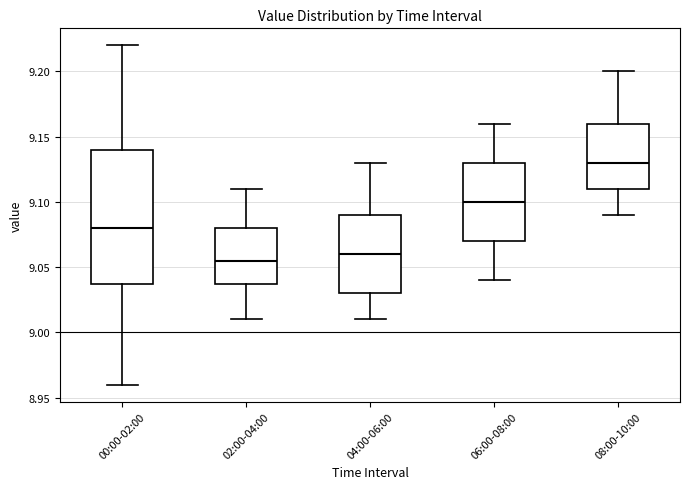

Which box's median line is the highest?

08:00-10:00